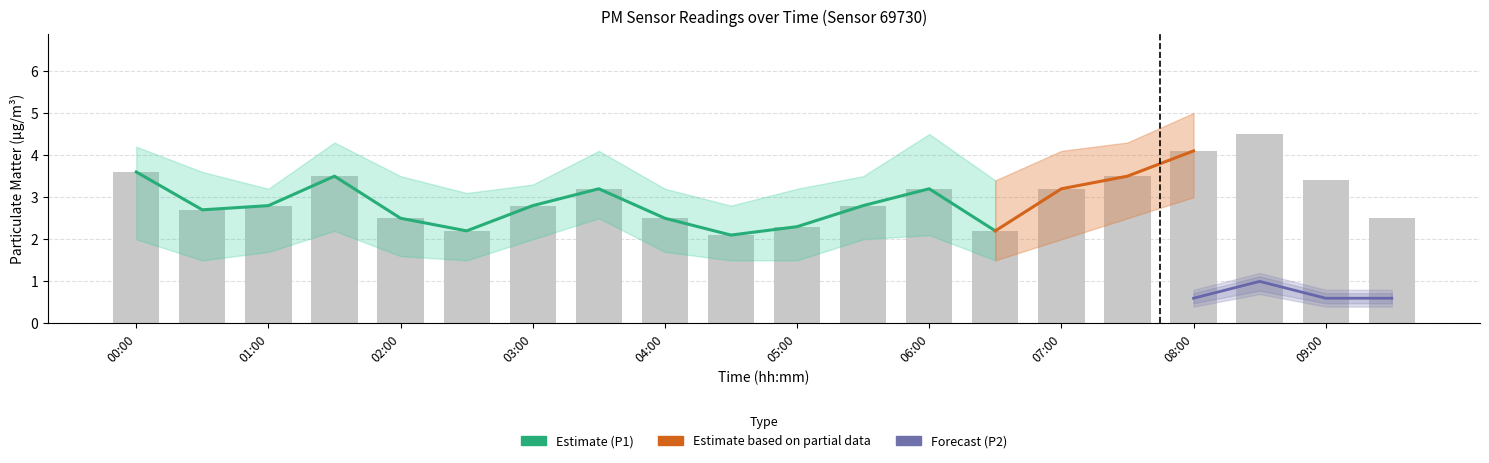

The value at 07:30 is 6.1. True or false?

False